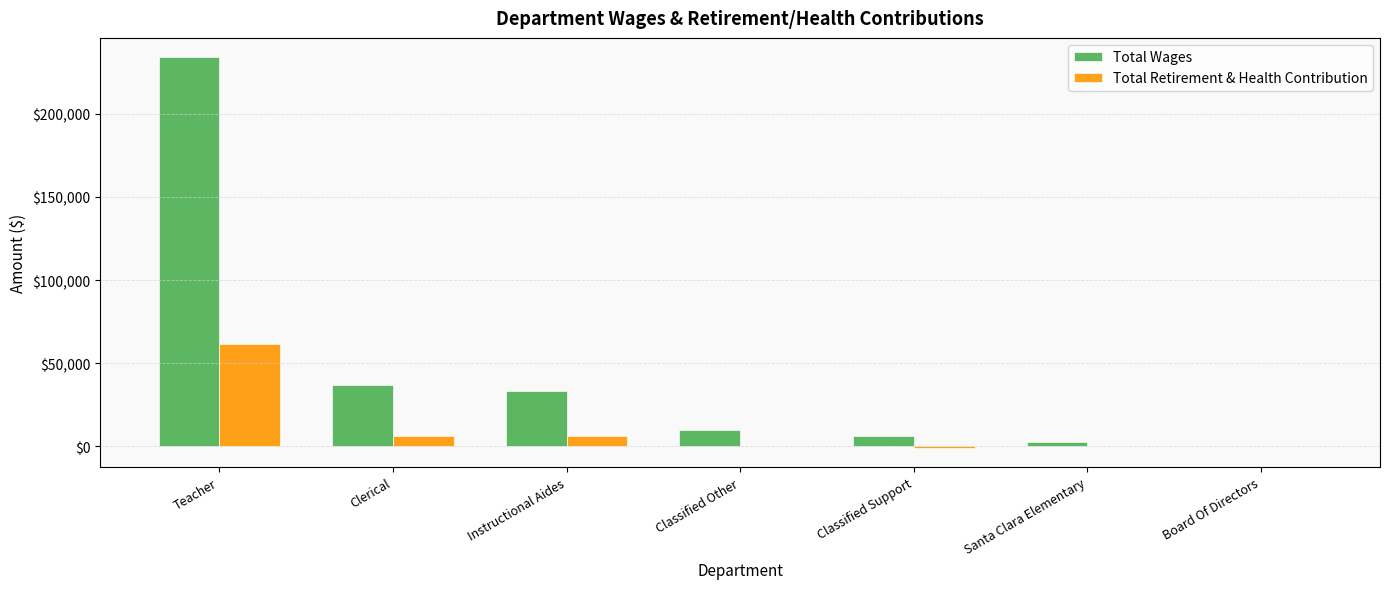

True or false: Total Retirement & Health Contribution has a value of 61261 at Teacher.

True